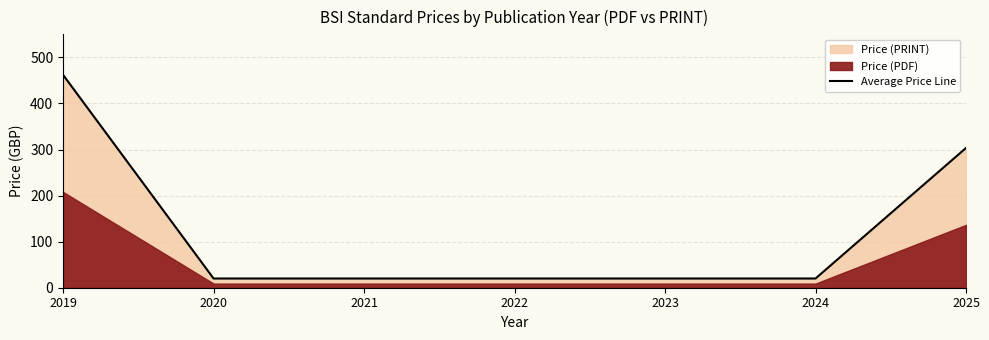

Rank the categories by value from lowest to highest.

2020, 2021, 2022, 2023, 2024, 2025, 2019